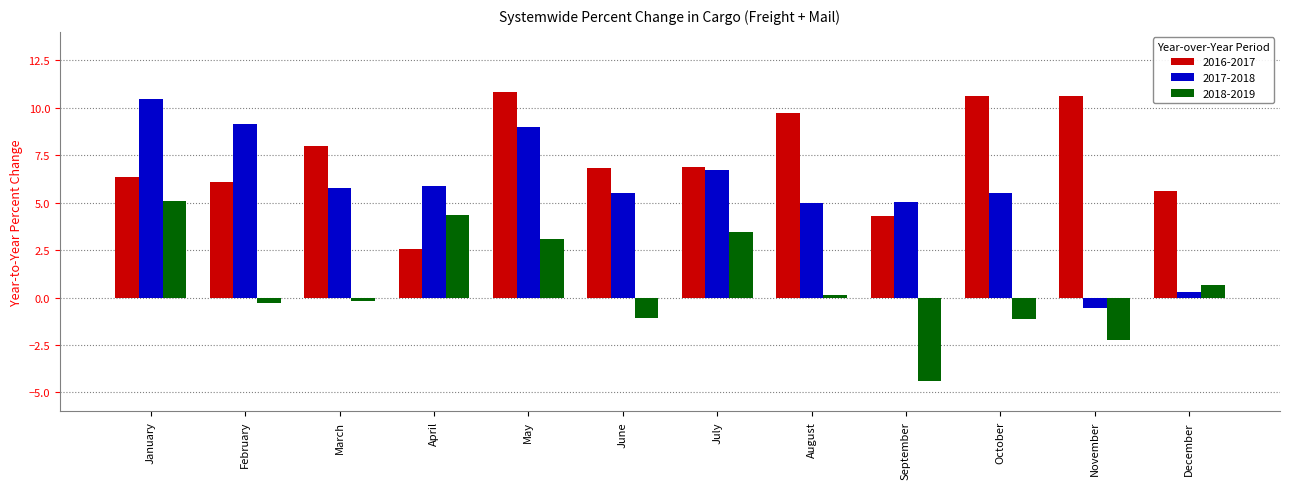

Is the value of 2016-2017 at December greater than the value of 2018-2019 at October?

Yes